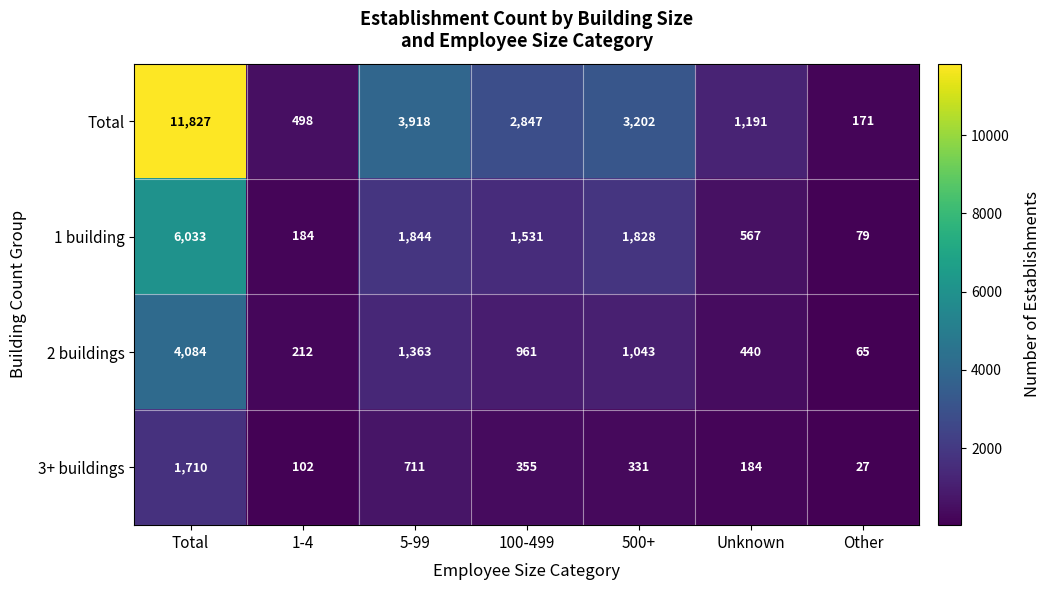

Reading right to left, what are all the values shown in this chart?

Total: 171	1191	3202	2847	3918	498	11827
1 building: 79	567	1828	1531	1844	184	6033
2 buildings: 65	440	1043	961	1363	212	4084
3+ buildings: 27	184	331	355	711	102	1710